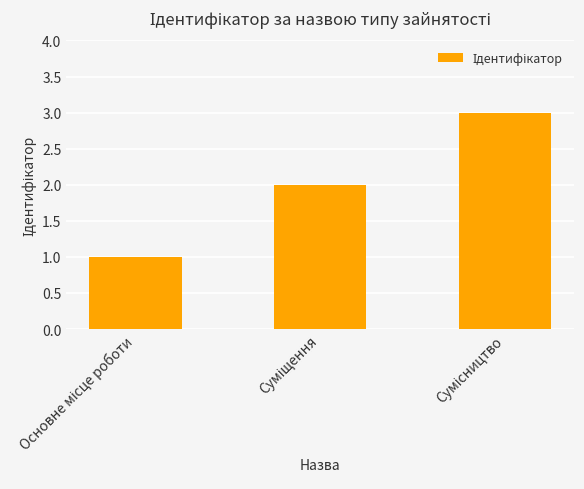

What is the smallest value displayed?

1